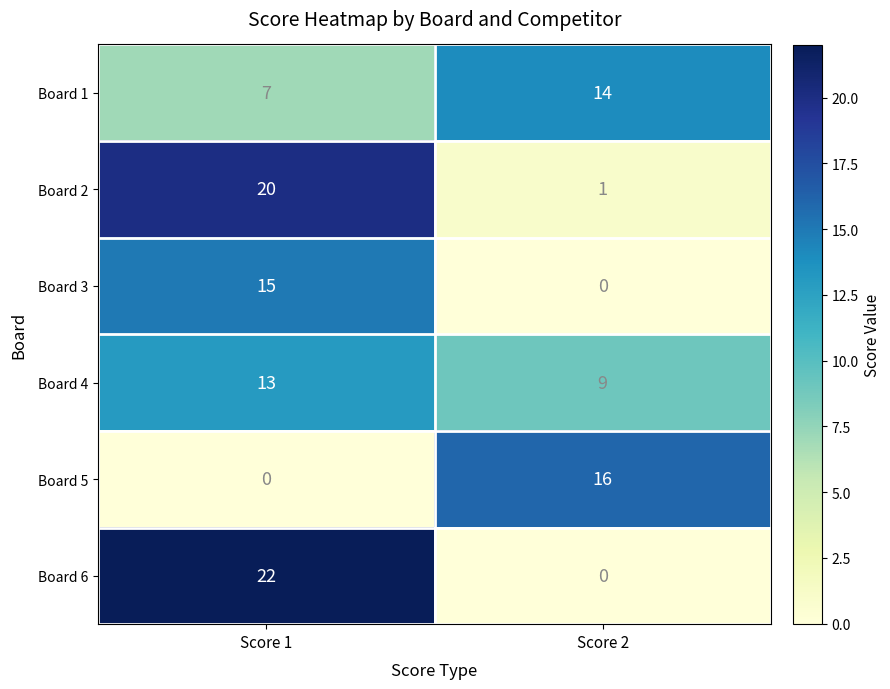

Which series has the widest spread of values?

Board 6